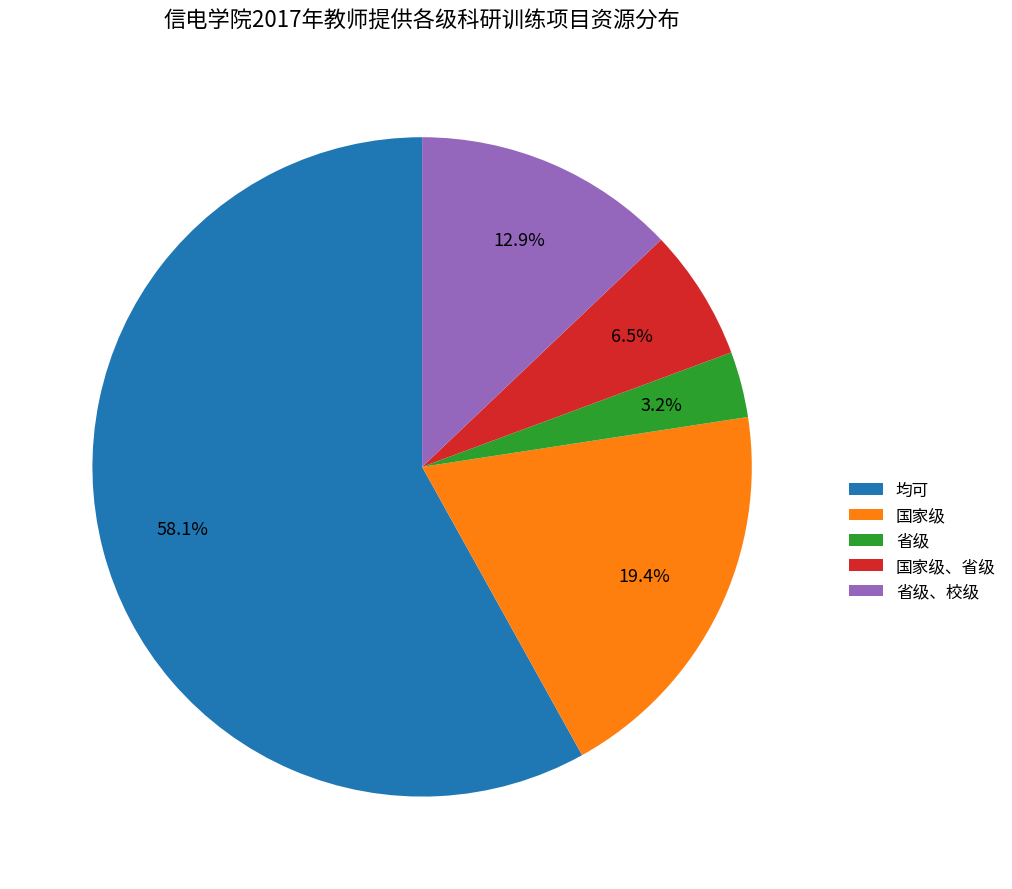

What is the ratio of the value at 省级 to the value at 国家级?

0.2